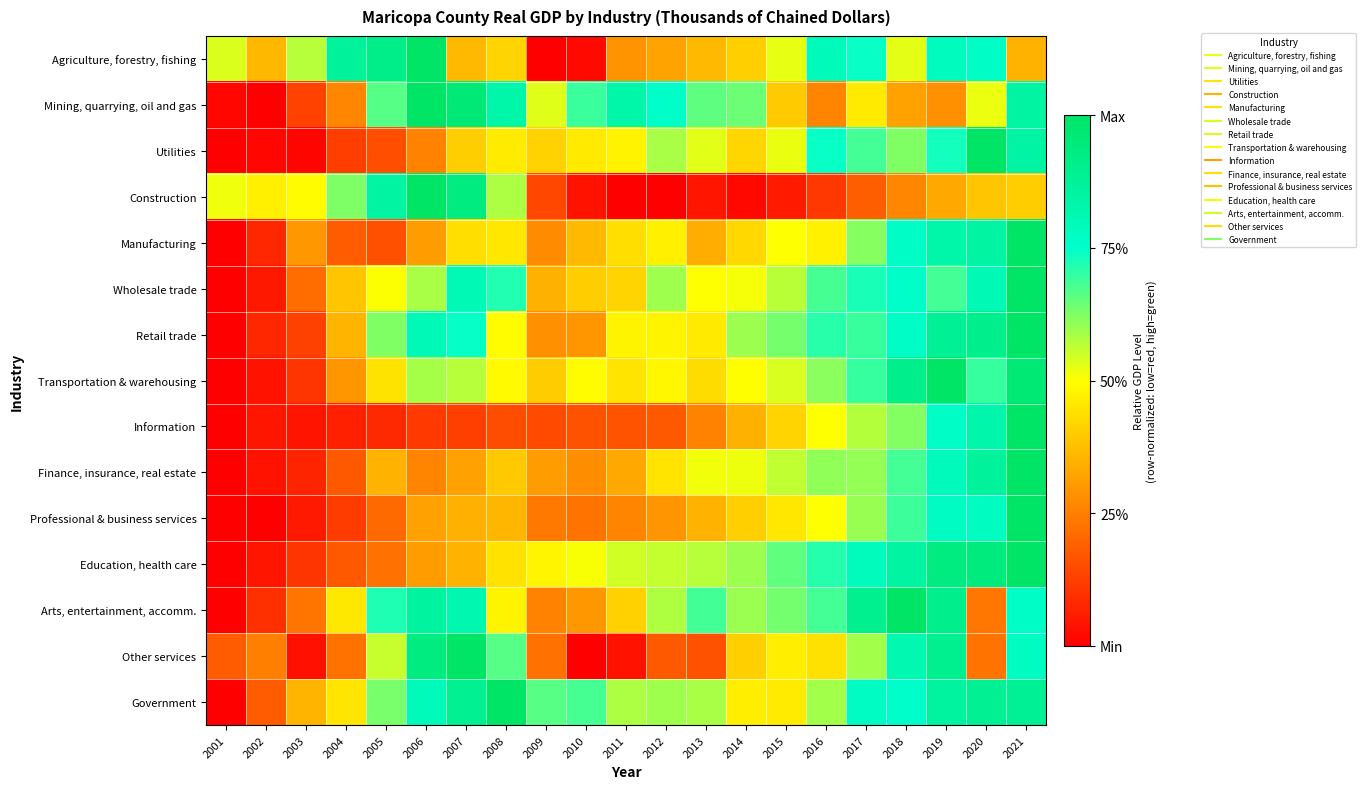

Reading left to right, what are all the values shown in this chart?

Agriculture, forestry, fishing: 2001=0.5	2002=0.4	2003=0.6	2004=0.9	2005=0.9	2006=1.0	2007=0.4	2008=0.4	2009=0.0	2010=0.0	2011=0.3	2012=0.3	2013=0.4	2014=0.4	2015=0.5	2016=0.8	2017=0.7	2018=0.5	2019=0.8	2020=0.8	2021=0.4
Mining, quarrying, oil and gas: 2001=0.0	2002=0.0	2003=0.1	2004=0.3	2005=0.7	2006=1.0	2007=1.0	2008=0.8	2009=0.5	2010=0.7	2011=0.8	2012=0.8	2013=0.7	2014=0.6	2015=0.4	2016=0.3	2017=0.5	2018=0.3	2019=0.3	2020=0.5	2021=0.9
Utilities: 2001=0.0	2002=0.0	2003=0.0	2004=0.1	2005=0.2	2006=0.3	2007=0.4	2008=0.5	2009=0.4	2010=0.5	2011=0.5	2012=0.6	2013=0.5	2014=0.4	2015=0.5	2016=0.7	2017=0.7	2018=0.6	2019=0.7	2020=1.0	2021=0.8
Construction: 2001=0.5	2002=0.5	2003=0.5	2004=0.6	2005=0.9	2006=1.0	2007=0.9	2008=0.6	2009=0.1	2010=0.0	2011=0.0	2012=0.0	2013=0.0	2014=0.0	2015=0.1	2016=0.1	2017=0.2	2018=0.3	2019=0.3	2020=0.4	2021=0.4
Manufacturing: 2001=0.0	2002=0.1	2003=0.3	2004=0.2	2005=0.2	2006=0.3	2007=0.4	2008=0.5	2009=0.3	2010=0.4	2011=0.4	2012=0.5	2013=0.3	2014=0.4	2015=0.5	2016=0.5	2017=0.6	2018=0.8	2019=0.8	2020=0.8	2021=1.0
Wholesale trade: 2001=0.0	2002=0.0	2003=0.2	2004=0.4	2005=0.5	2006=0.6	2007=0.8	2008=0.7	2009=0.3	2010=0.4	2011=0.4	2012=0.6	2013=0.5	2014=0.5	2015=0.6	2016=0.7	2017=0.7	2018=0.8	2019=0.7	2020=0.8	2021=1.0
Retail trade: 2001=0.0	2002=0.1	2003=0.1	2004=0.4	2005=0.6	2006=0.8	2007=0.7	2008=0.5	2009=0.3	2010=0.3	2011=0.5	2012=0.5	2013=0.5	2014=0.6	2015=0.6	2016=0.7	2017=0.7	2018=0.8	2019=0.9	2020=0.9	2021=1.0
Transportation & warehousing: 2001=0.0	2002=0.0	2003=0.1	2004=0.3	2005=0.4	2006=0.6	2007=0.6	2008=0.5	2009=0.4	2010=0.5	2011=0.4	2012=0.5	2013=0.4	2014=0.5	2015=0.5	2016=0.6	2017=0.7	2018=0.9	2019=1.0	2020=0.7	2021=1.0
Information: 2001=0.0	2002=0.0	2003=0.0	2004=0.1	2005=0.1	2006=0.1	2007=0.1	2008=0.2	2009=0.1	2010=0.2	2011=0.2	2012=0.2	2013=0.3	2014=0.3	2015=0.4	2016=0.5	2017=0.6	2018=0.6	2019=0.8	2020=0.8	2021=1.0
Finance, insurance, real estate: 2001=0.0	2002=0.0	2003=0.1	2004=0.2	2005=0.4	2006=0.3	2007=0.3	2008=0.4	2009=0.3	2010=0.3	2011=0.3	2012=0.4	2013=0.5	2014=0.5	2015=0.6	2016=0.6	2017=0.6	2018=0.7	2019=0.8	2020=0.9	2021=1.0
Professional & business services: 2001=0.0	2002=0.0	2003=0.1	2004=0.1	2005=0.2	2006=0.3	2007=0.3	2008=0.4	2009=0.2	2010=0.2	2011=0.3	2012=0.3	2013=0.3	2014=0.4	2015=0.5	2016=0.5	2017=0.6	2018=0.7	2019=0.8	2020=0.8	2021=1.0
Education, health care: 2001=0.0	2002=0.0	2003=0.1	2004=0.2	2005=0.2	2006=0.3	2007=0.4	2008=0.4	2009=0.5	2010=0.5	2011=0.5	2012=0.6	2013=0.6	2014=0.6	2015=0.7	2016=0.7	2017=0.8	2018=0.9	2019=0.9	2020=0.9	2021=1.0
Arts, entertainment, accomm.: 2001=0.0	2002=0.1	2003=0.2	2004=0.5	2005=0.7	2006=0.9	2007=0.8	2008=0.5	2009=0.3	2010=0.3	2011=0.4	2012=0.6	2013=0.7	2014=0.6	2015=0.6	2016=0.7	2017=0.9	2018=1.0	2019=0.9	2020=0.2	2021=0.8
Other services: 2001=0.2	2002=0.3	2003=0.0	2004=0.2	2005=0.6	2006=0.9	2007=1.0	2008=0.7	2009=0.2	2010=0.0	2011=0.0	2012=0.2	2013=0.2	2014=0.4	2015=0.5	2016=0.4	2017=0.6	2018=0.8	2019=0.9	2020=0.2	2021=0.8
Government: 2001=0.0	2002=0.2	2003=0.4	2004=0.4	2005=0.6	2006=0.8	2007=0.9	2008=1.0	2009=0.7	2010=0.7	2011=0.6	2012=0.6	2013=0.6	2014=0.5	2015=0.5	2016=0.6	2017=0.8	2018=0.8	2019=0.9	2020=0.9	2021=0.9